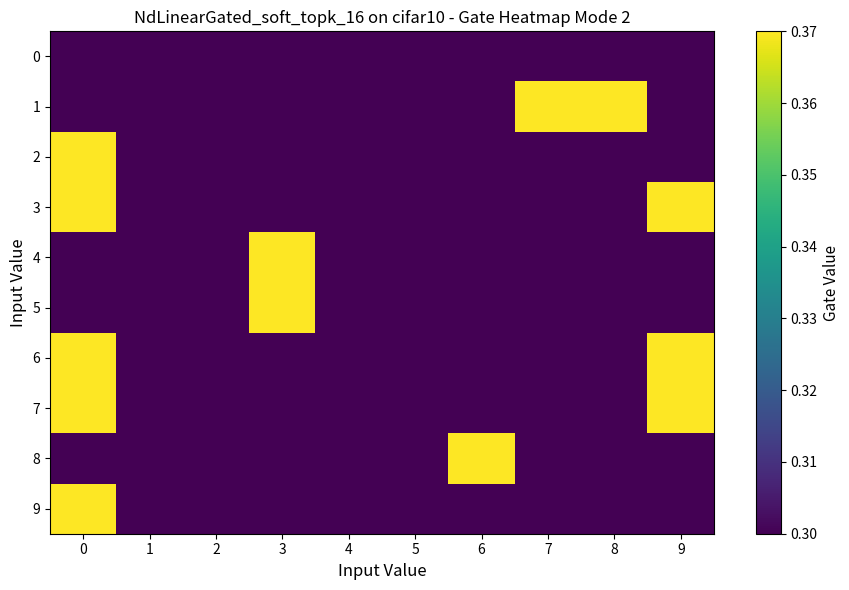

What is the maximum value shown in the chart?

0.4